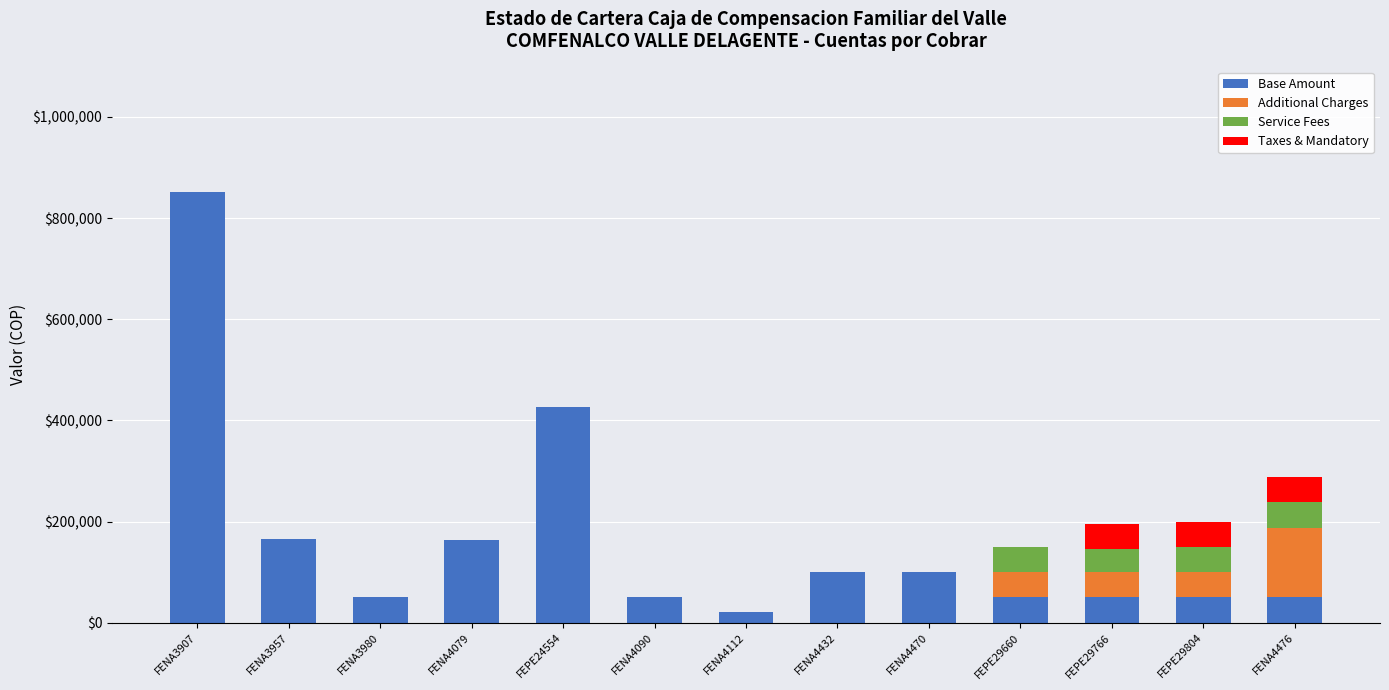

What is the maximum value for Base Amount?

852000